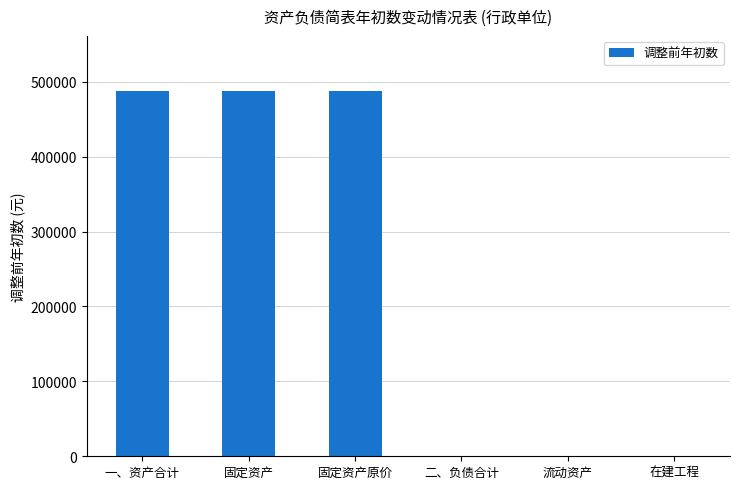

Reading left to right, what are all the values shown in this chart?

488000	488000	488000	0	0	0